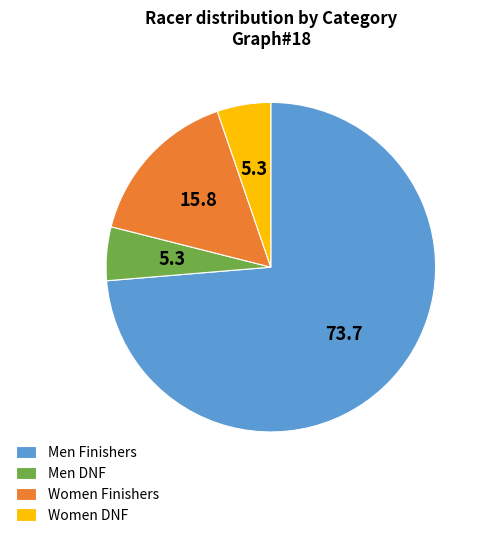

What is the ratio of the value at Men Finishers to the value at Men DNF?

14.0